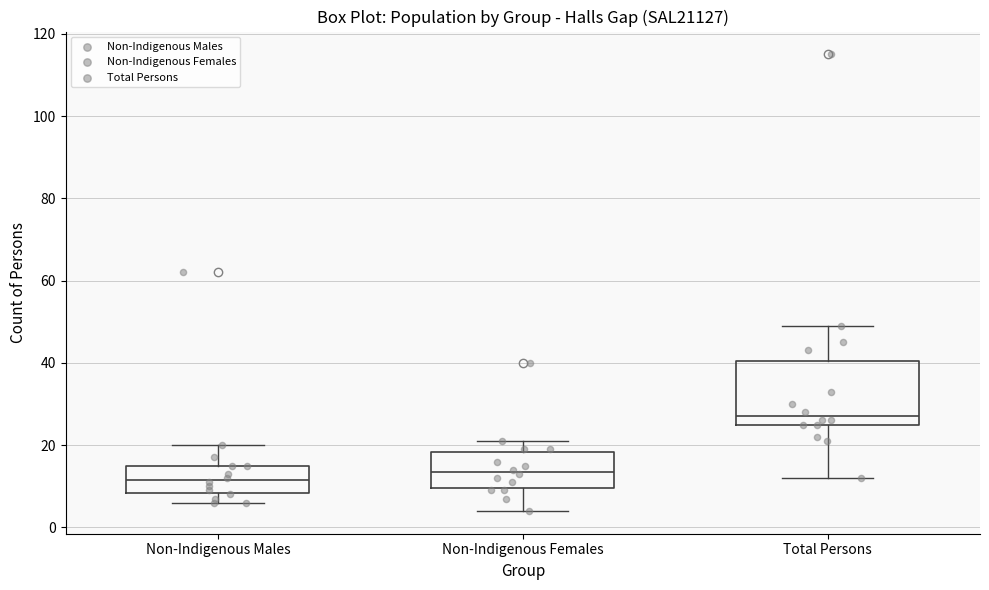

Reading left to right, transcribe this box plot: for each box, give where its median line is, the range the box spans, and where its two whiskers end, as read against the y-axis. The values are not printed on the chart, so give them approximately, as read against the axis.

Non-Indigenous Males: median 12, box 8 to 16, whiskers 6 to 20
Non-Indigenous Females: median 14, box 10 to 18, whiskers 4 to 22
Total Persons: median 28, box 26 to 40, whiskers 12 to 50